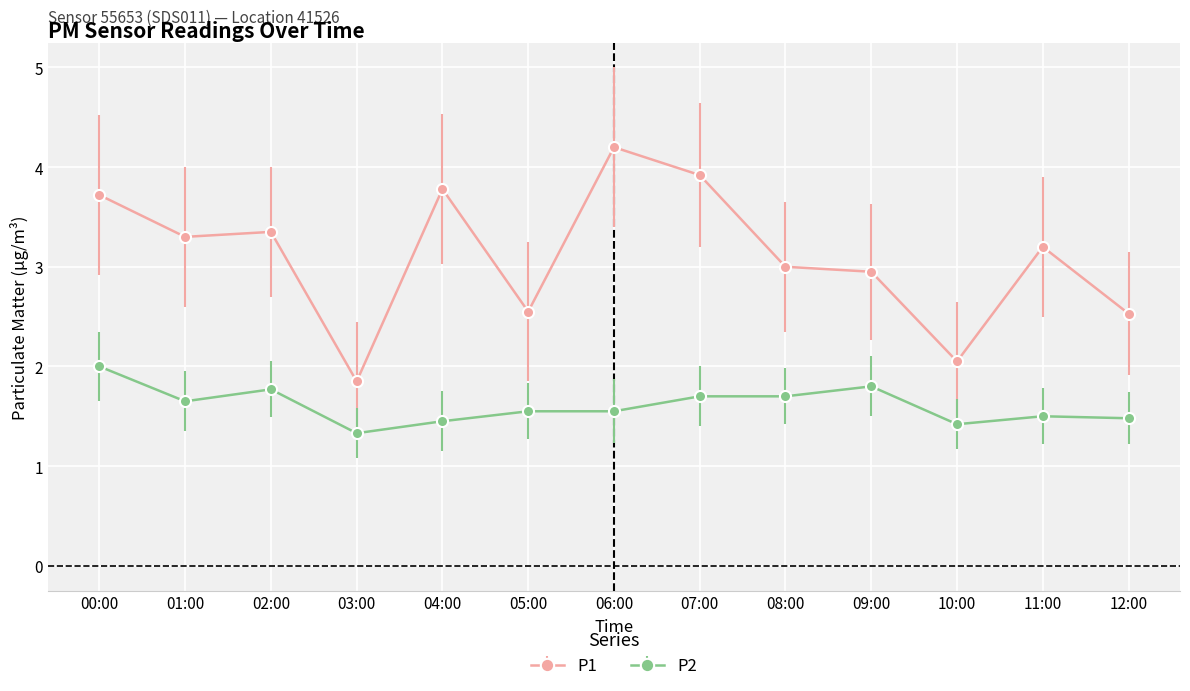

What is the value of the P1 point at the 7th from the left?

4.2